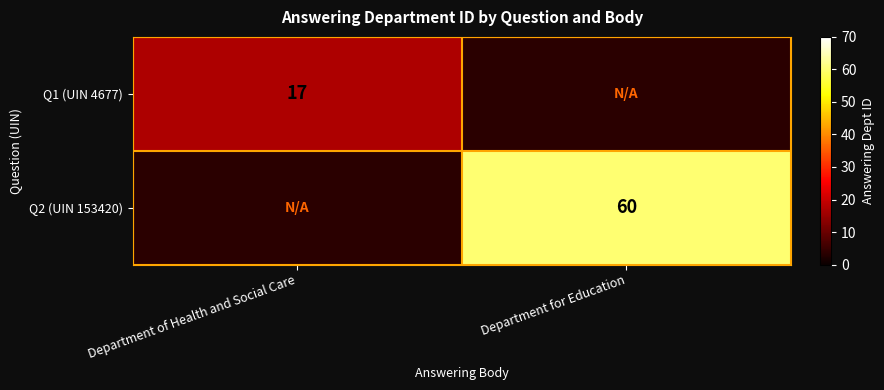

Is the value of Q1 (UIN 4677) at Department of Health and Social Care greater than the value of Q2 (UIN 153420) at Department for Education?

No